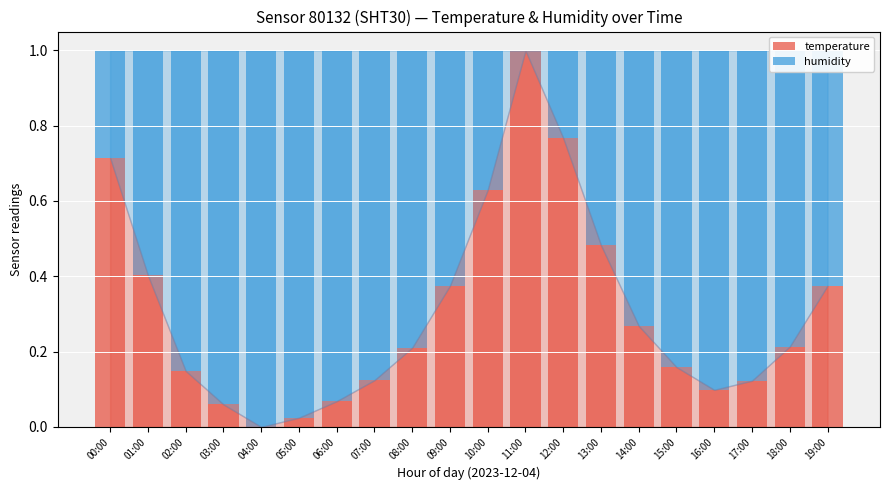

Which category has the highest value in the temperature series?

11:00